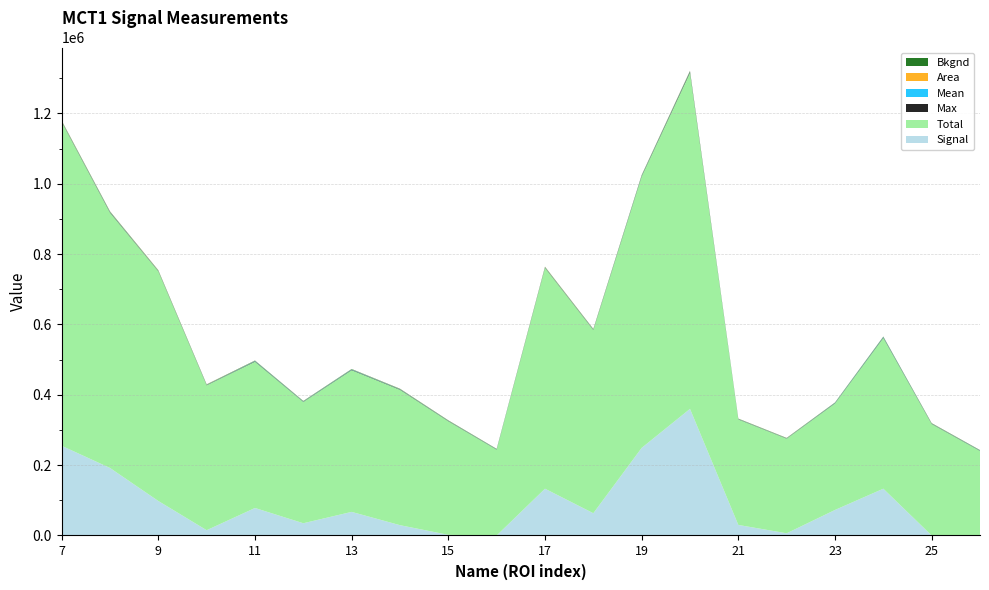

What is the highest value of the Signal series?

360000